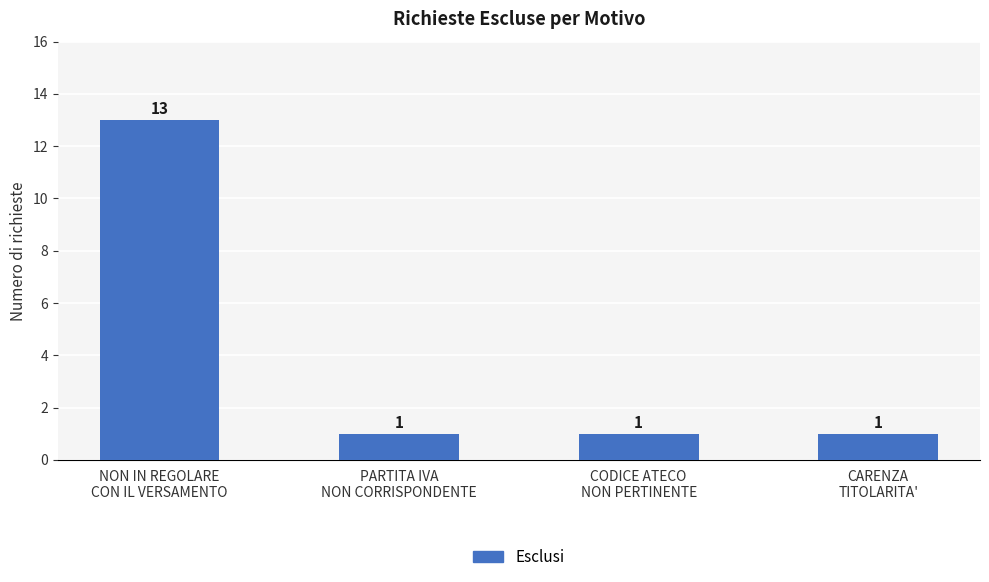

The chart shows a value of 1 at CARENZA
TITOLARITA'. True or false?

True